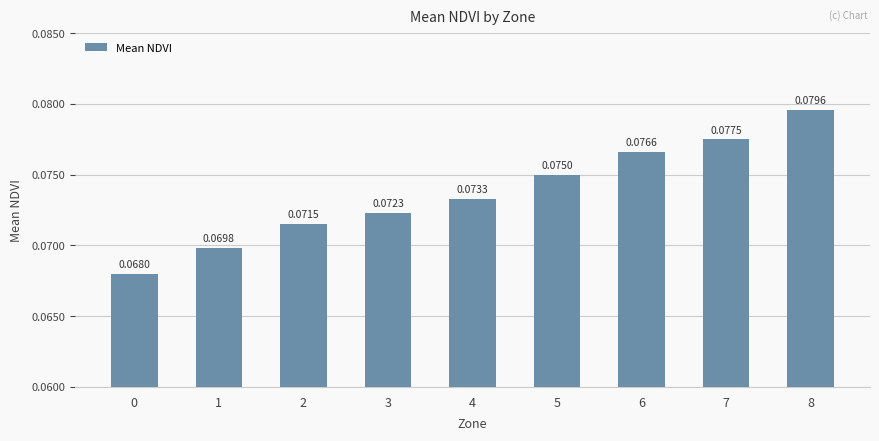

Does the chart contain any negative values?

No